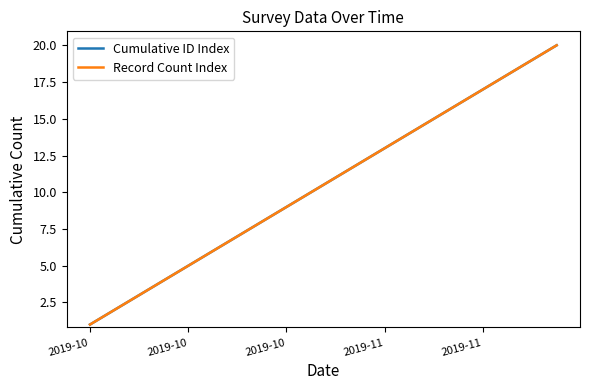

Does the chart display data point markers on the line(s)?

No